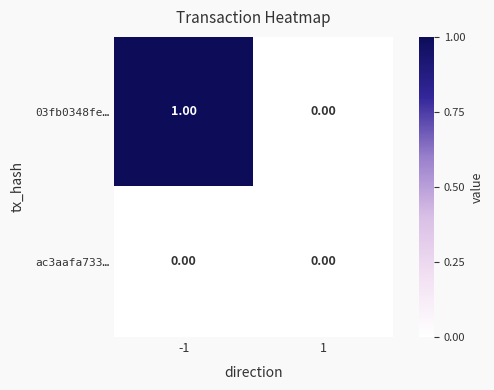

Which label corresponds to the largest value in the chart?

-1